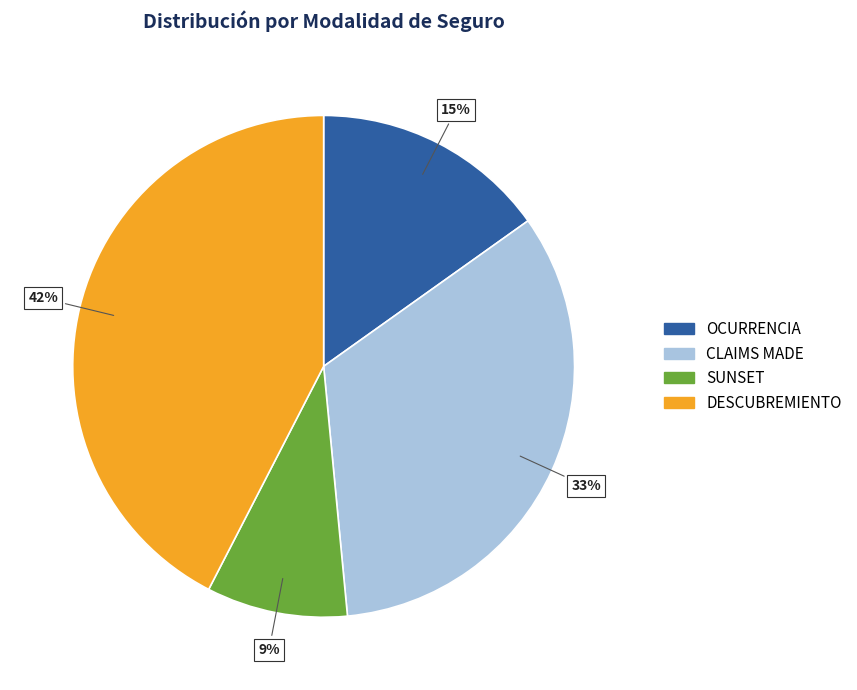

To the nearest percent, what percentage of the pie is DESCUBREMIENTO?

42%